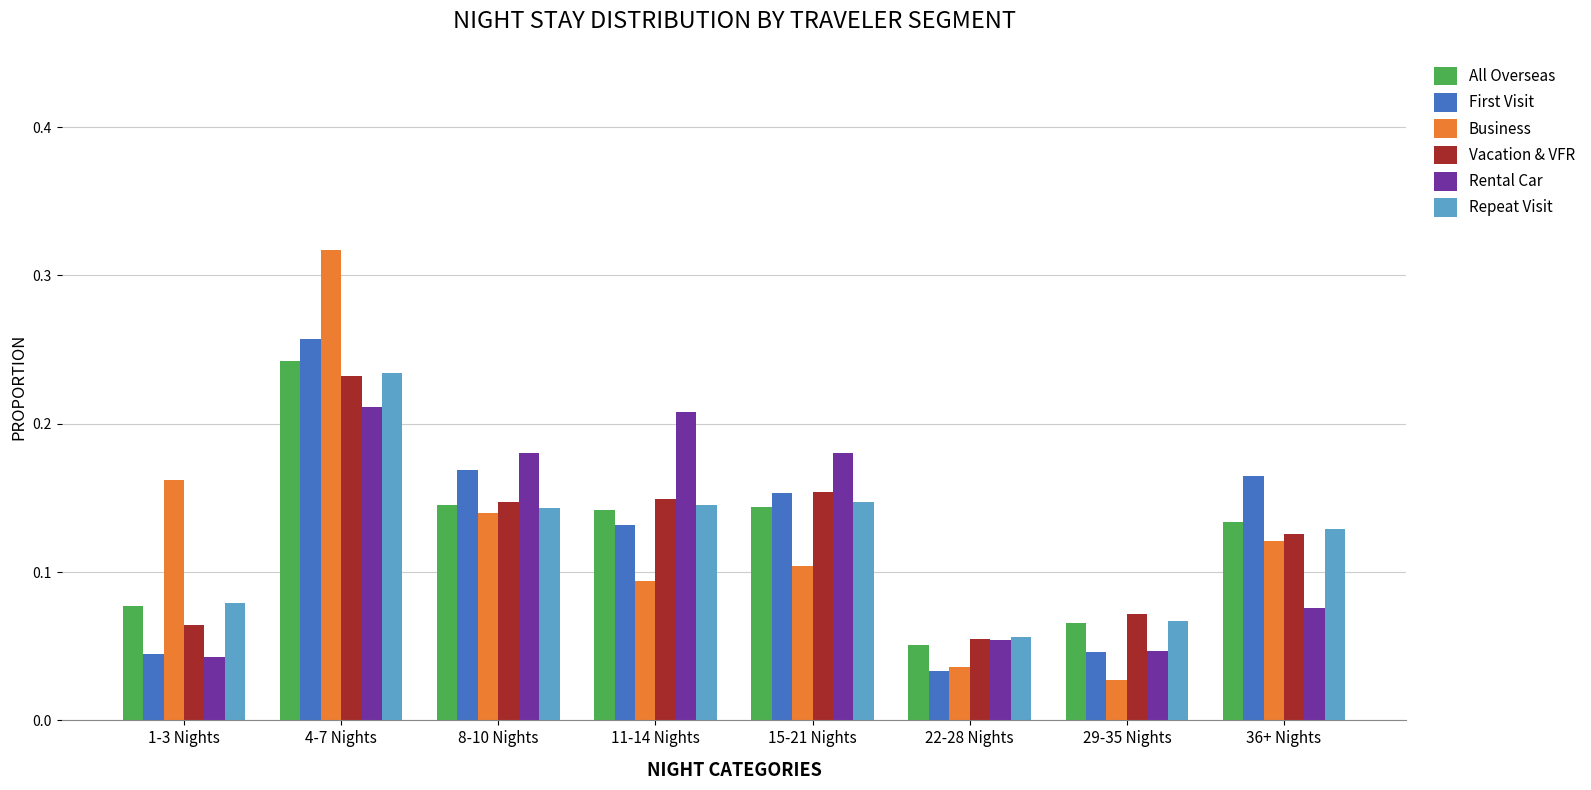

What are all the series names shown in the legend?

All Overseas, First Visit, Business, Vacation & VFR, Rental Car, Repeat Visit